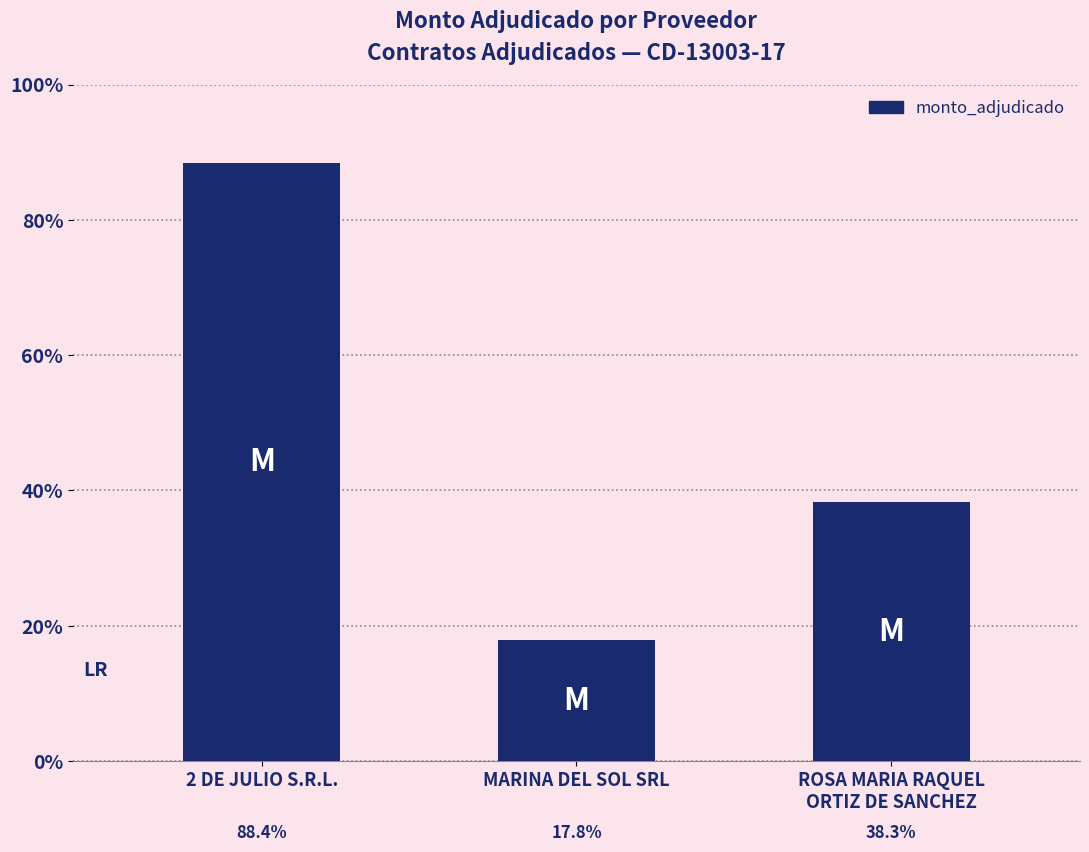

Are the bars grouped side by side (vs. stacked)?

No